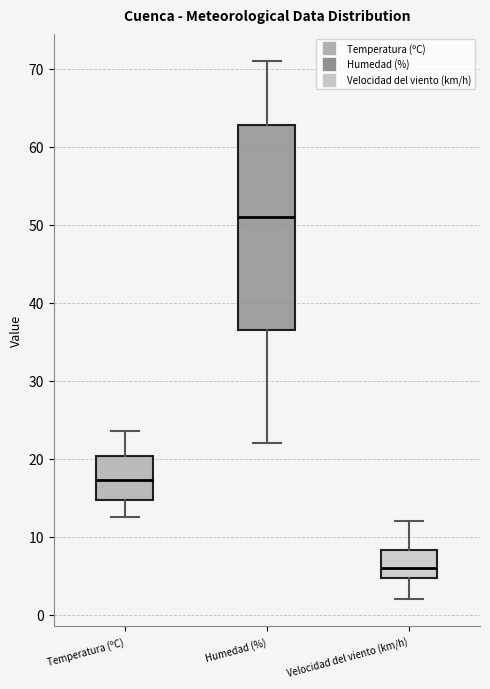

Reading left to right, read every box against the y-axis: the position of its median line, the range the box covers, and the ends of its whiskers. The values are not printed on the chart, so give them approximately, as read against the axis.

Temperatura (ºC): median 17, box 15 to 20, whiskers 13 to 24
Humedad (%): median 51, box 37 to 63, whiskers 22 to 71
Velocidad del viento (km/h): median 6, box 5 to 8, whiskers 2 to 12